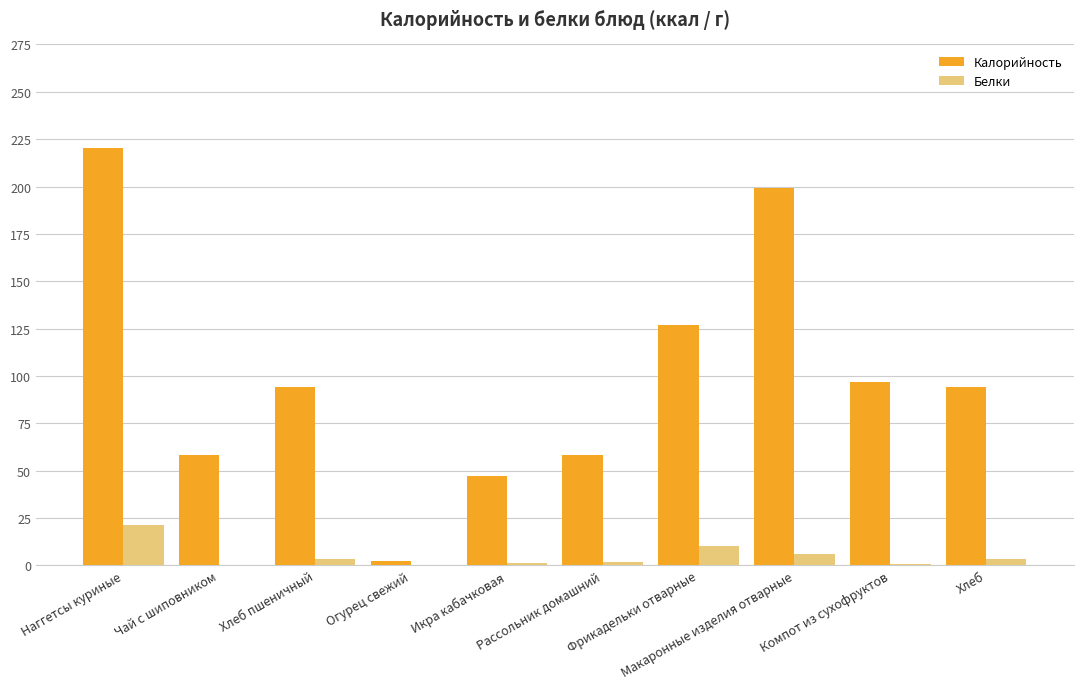

The value of Калорийность at Чай с шиповником is 58.1. True or false?

True